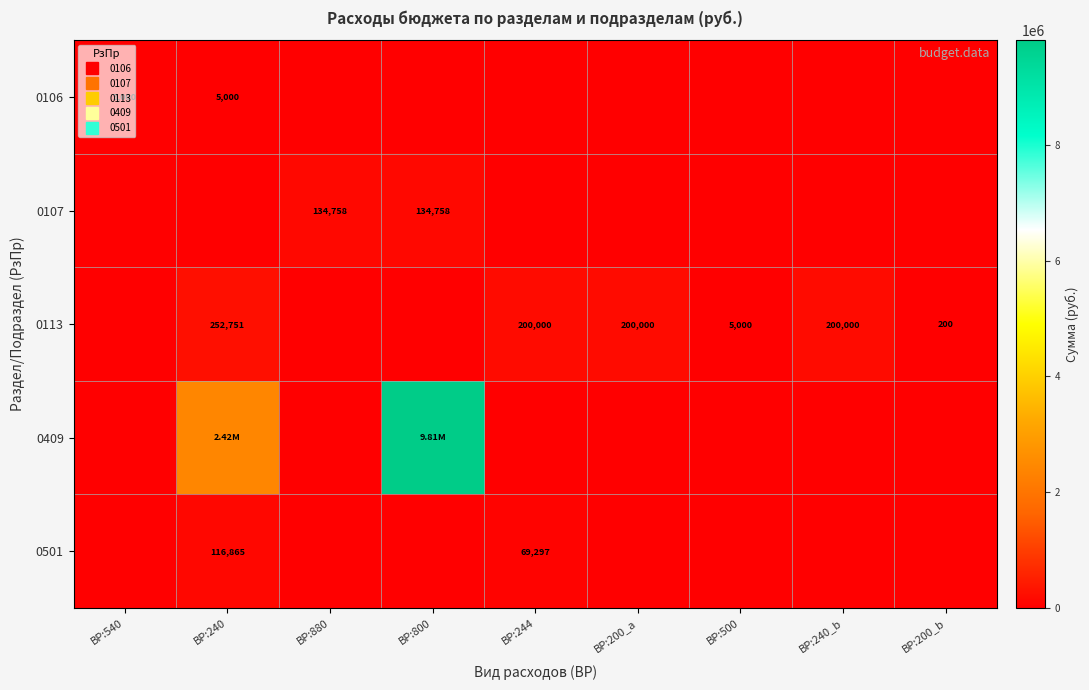

At how many categories does at least one series exceed 4091193?

1